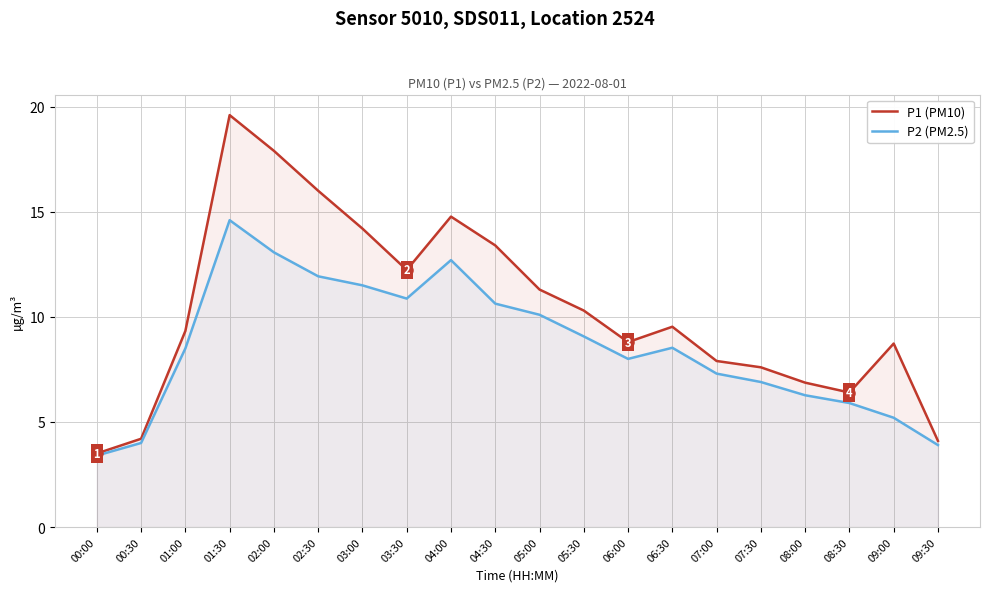

What is the label of the 15th point from the left?

07:00